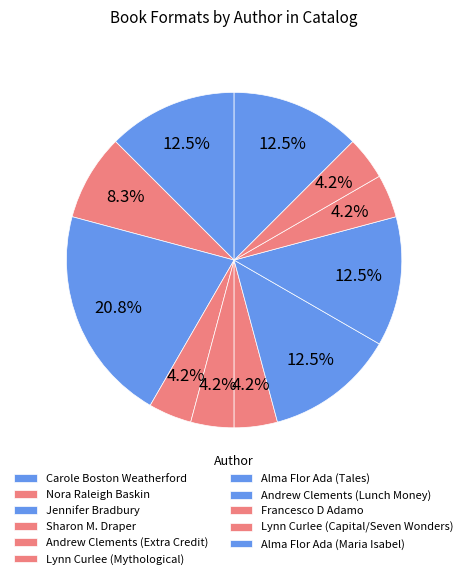

Between Alma Flor Ada (Maria Isabel) and Lynn Curlee (Mythological), which is larger?

Alma Flor Ada (Maria Isabel)